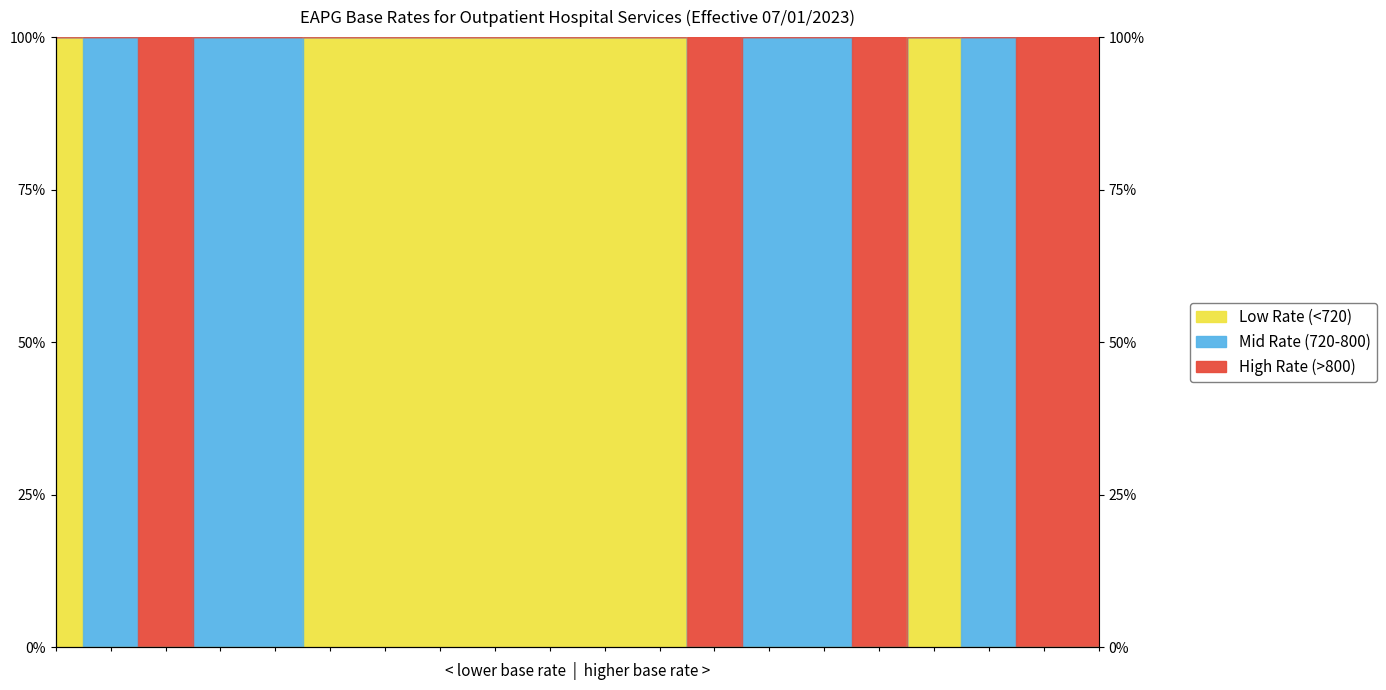

Does the chart have visible grid lines?

No